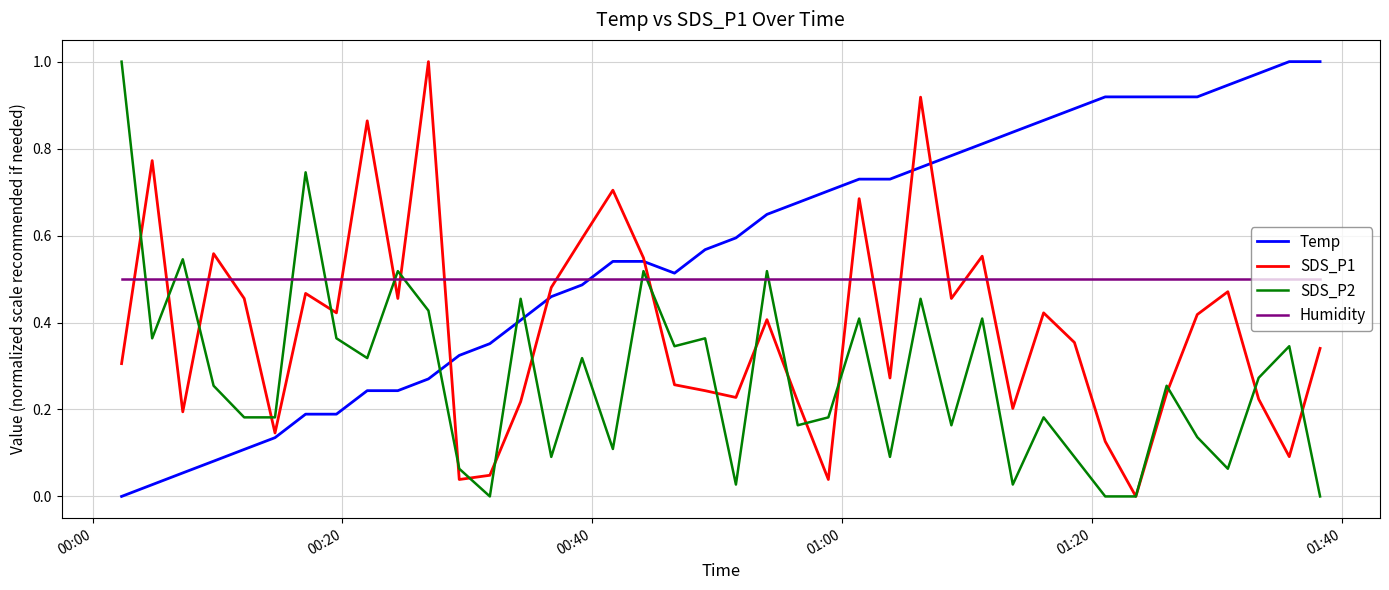

What are all the series names shown in the legend?

Temp, SDS_P1, SDS_P2, Humidity